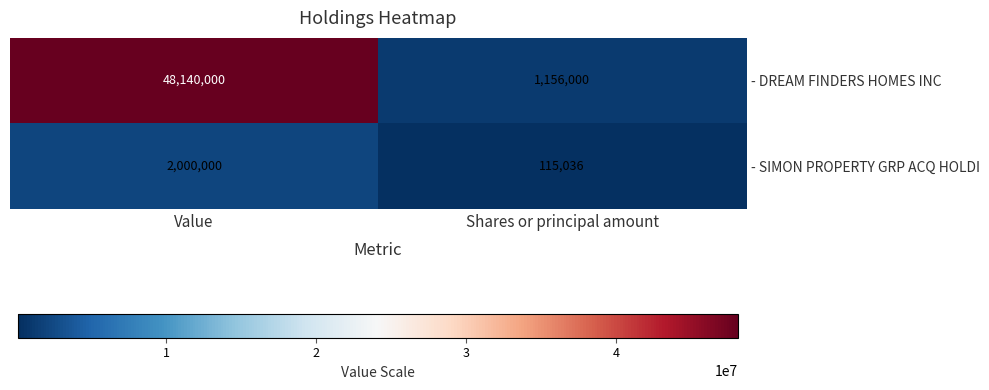

Reading left to right, list all the values displayed in this chart.

- DREAM FINDERS HOMES INC: 48140000	1156000
- SIMON PROPERTY GRP ACQ HOLDI: 2000000	115036